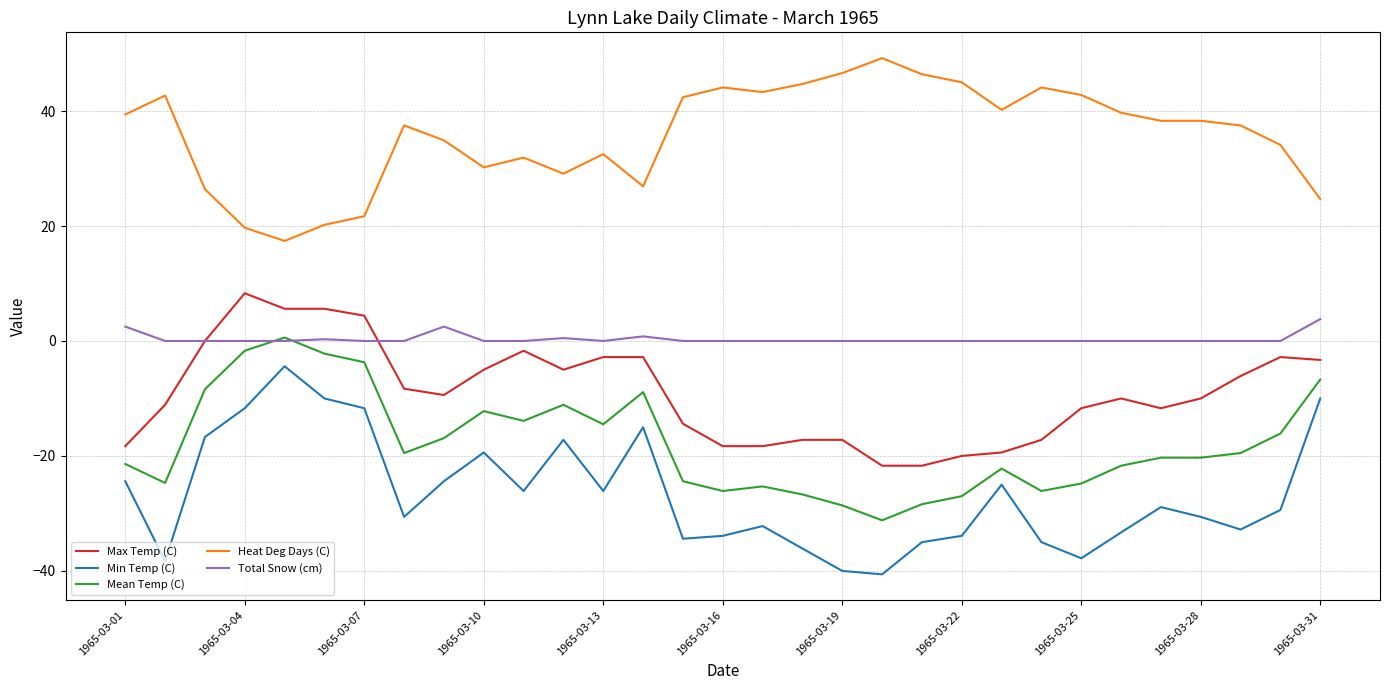

What is the lowest value of the Max Temp (C) series?

-21.7